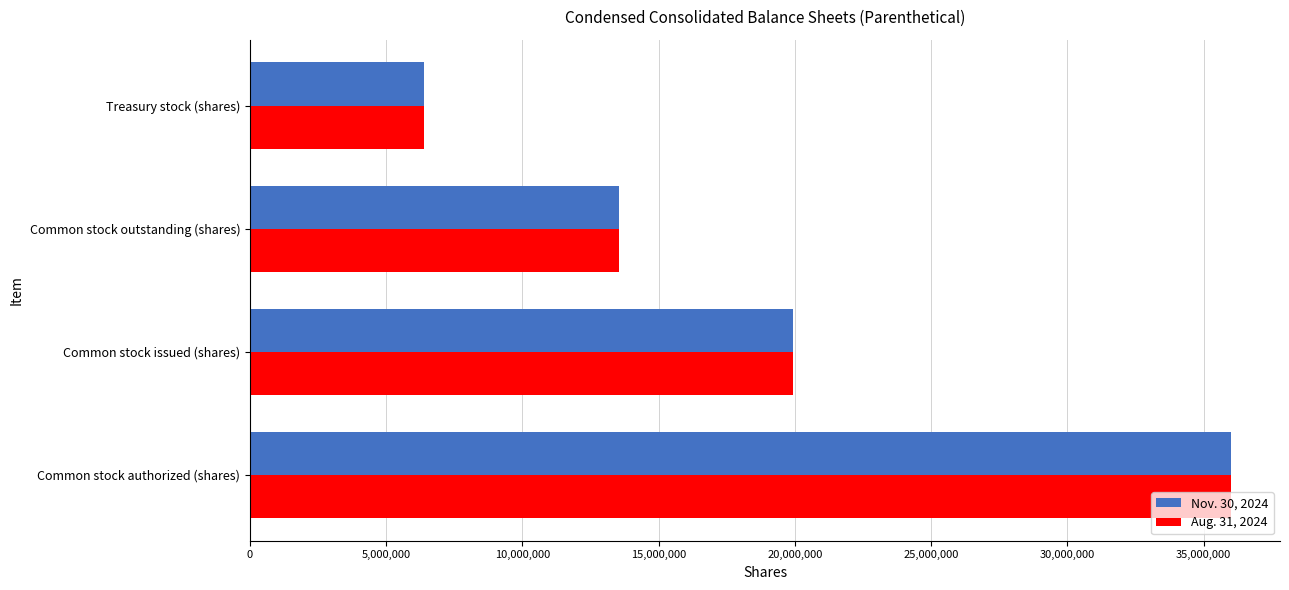

What is the sum of all Aug. 31, 2024 values?

75850424